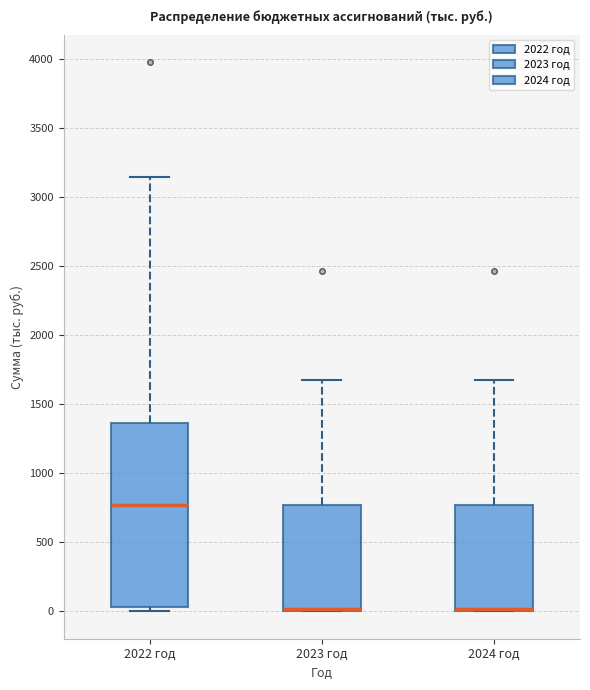

Where is the upper edge of the box for 2022 год on the y-axis? The values are not printed on the chart, so give them approximately, as read against the axis.

1350